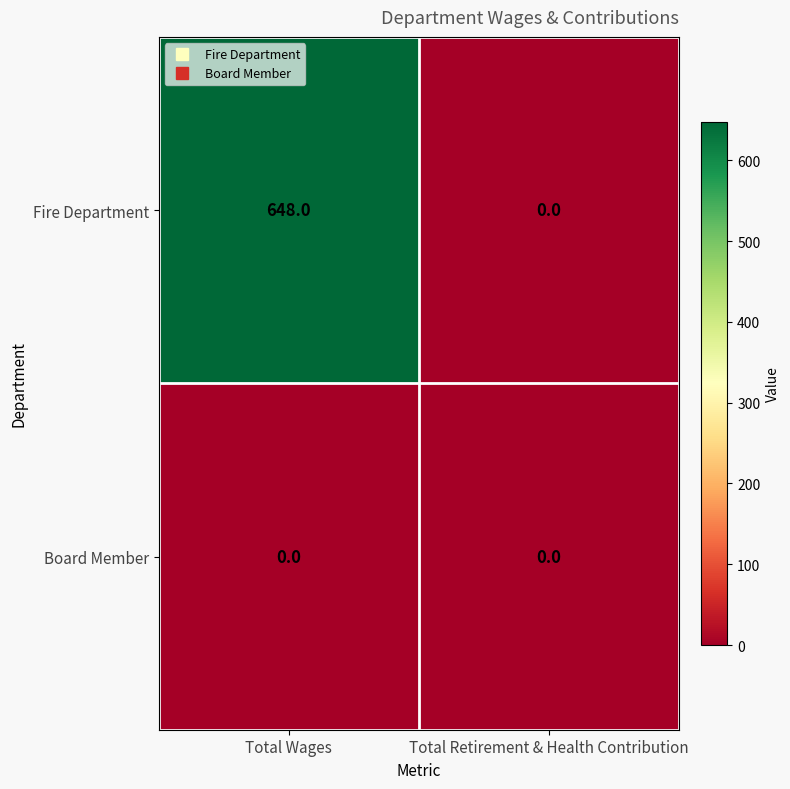

What is the greatest value displayed?

648